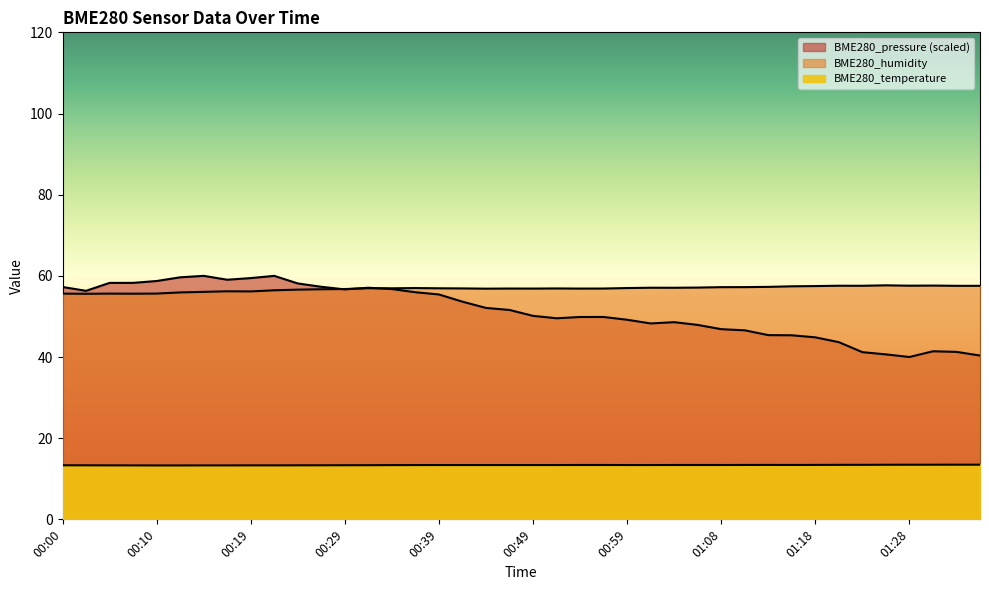

What is the sum of the BME280_humidity values at 01:06 and 00:39?

114.0